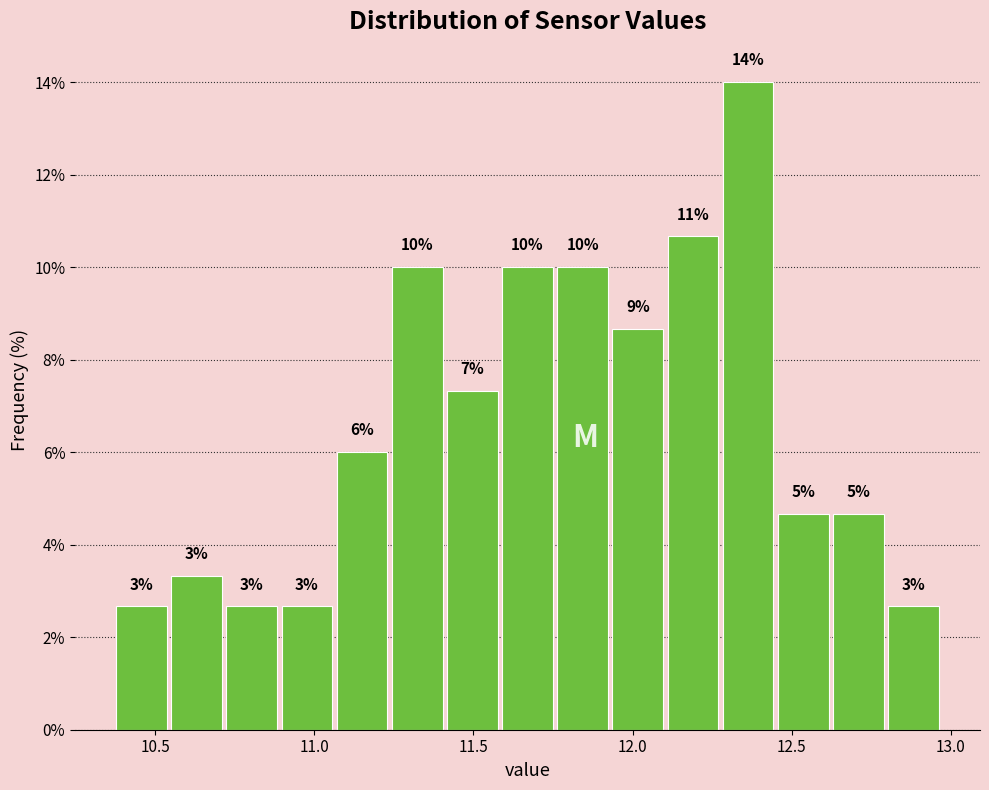

Around what value on the x-axis is the tallest bar? Give the approximate position of its centre, as read against the axis.

12.35